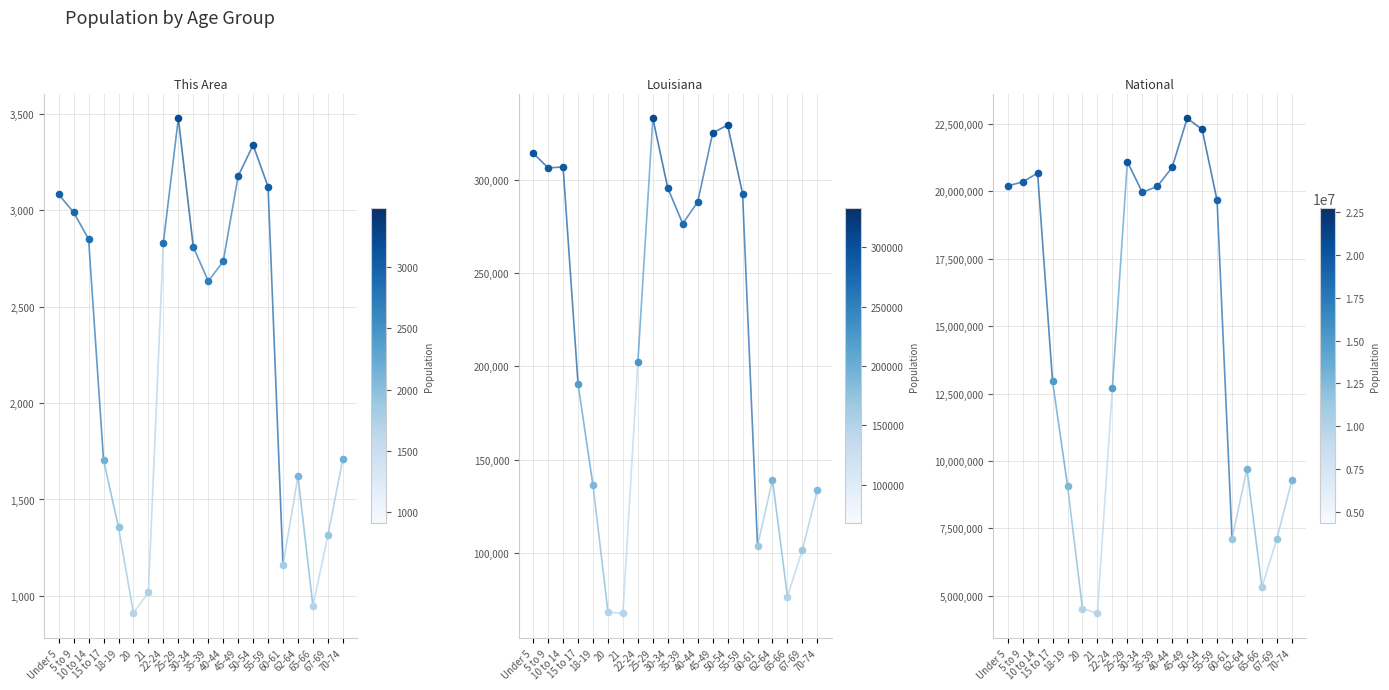

Which series reaches the maximum Y coordinate?

National